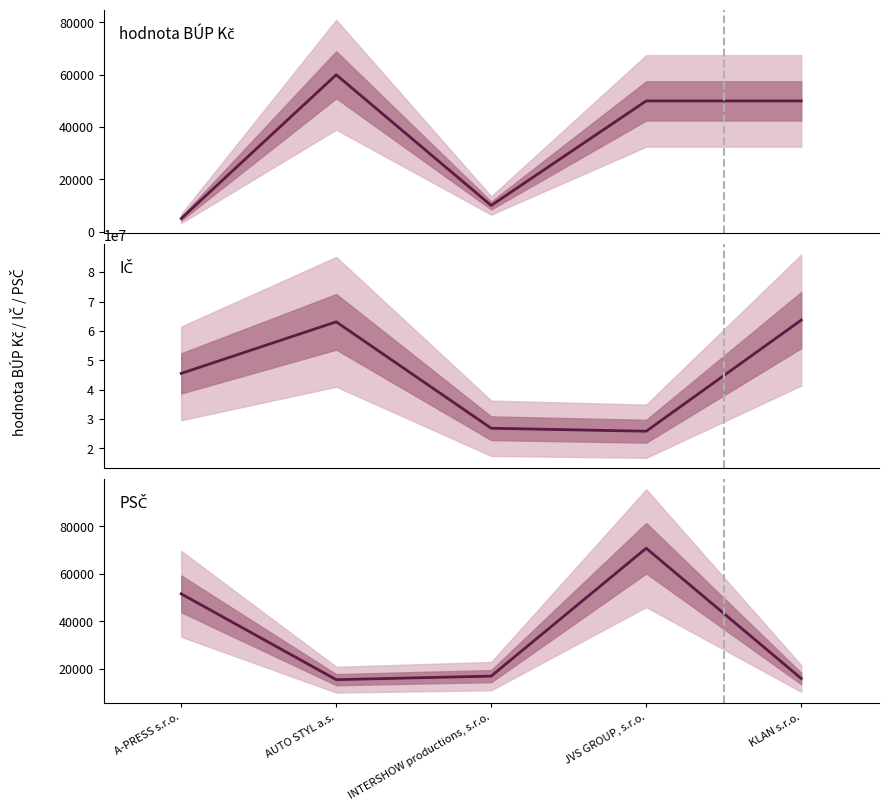

The value of IČ at AUTO STYL a.s. is 39225526. True or false?

False